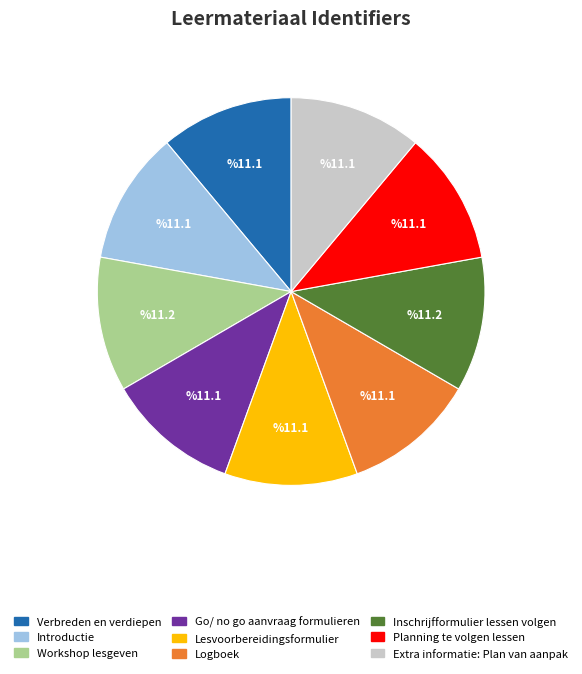

How many slices are in this pie chart?

9